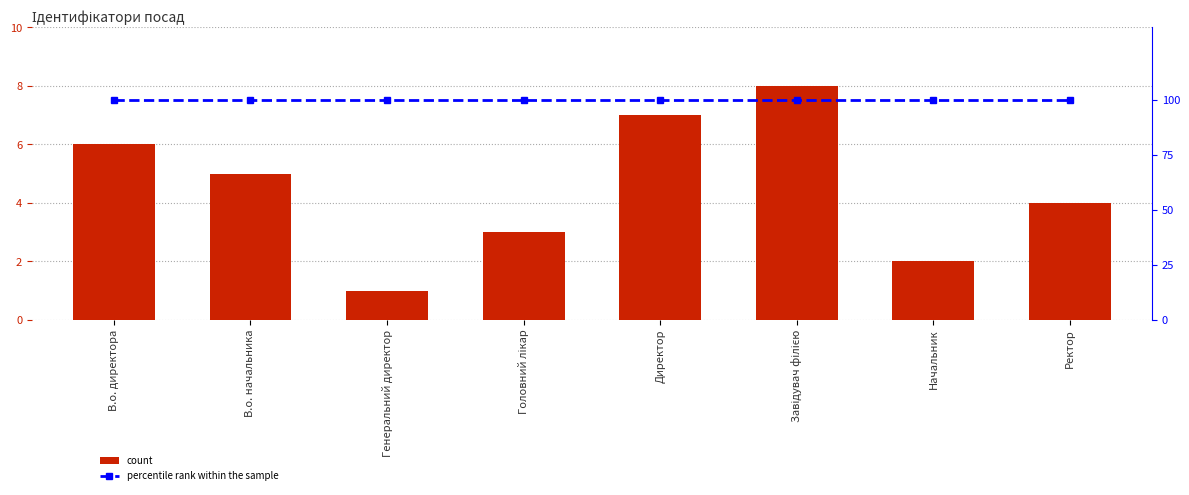

What is the label of the 6th bar from the right?

Генеральний директор